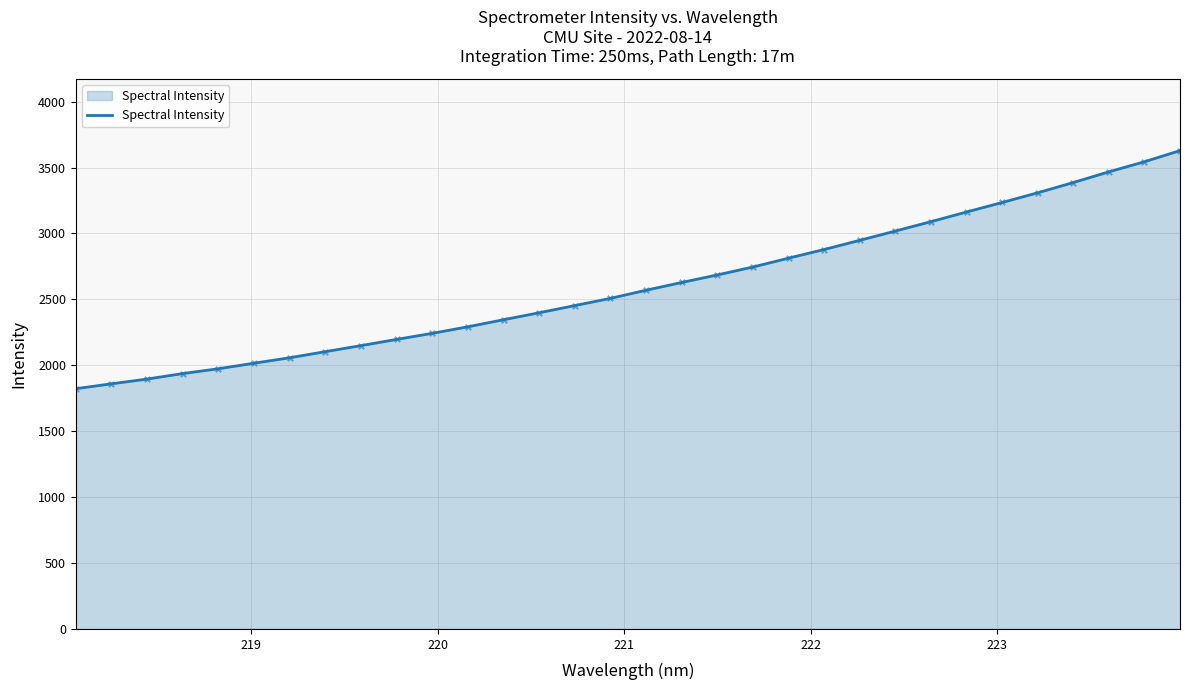

What is the difference between the maximum and minimum values?

1805.8